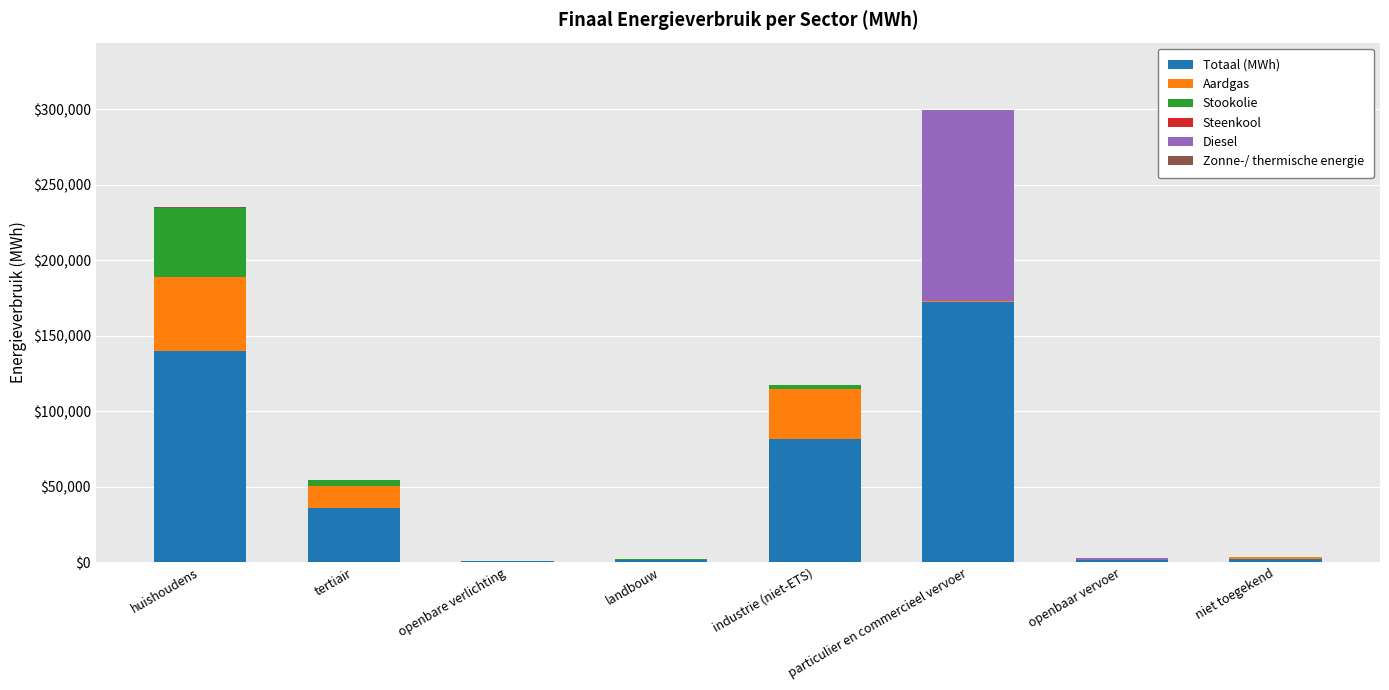

Are the bars horizontal?

No